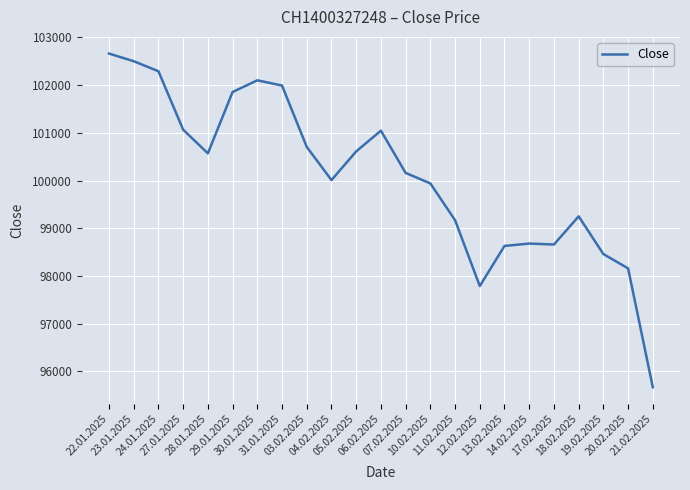

What is the maximum value shown in the chart?

102660